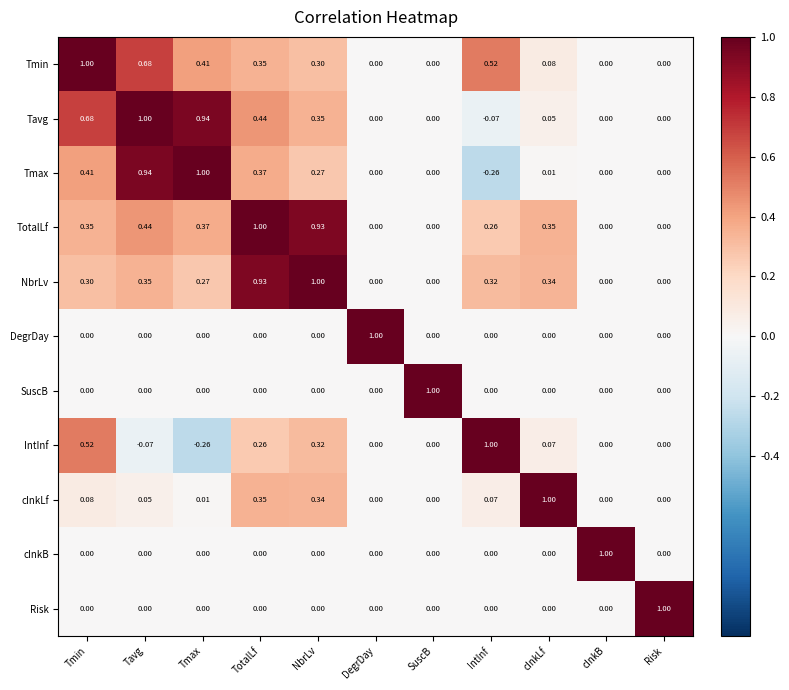

Is the value of SuscB at Tmax greater than the value of Tmin at Tavg?

No